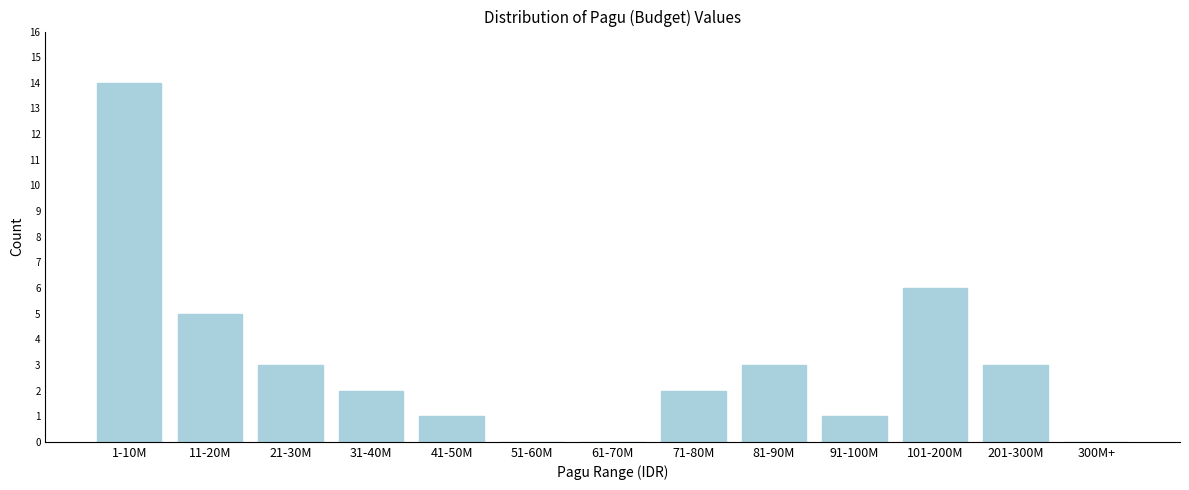

Which label corresponds to the largest value in the chart?

1-10M